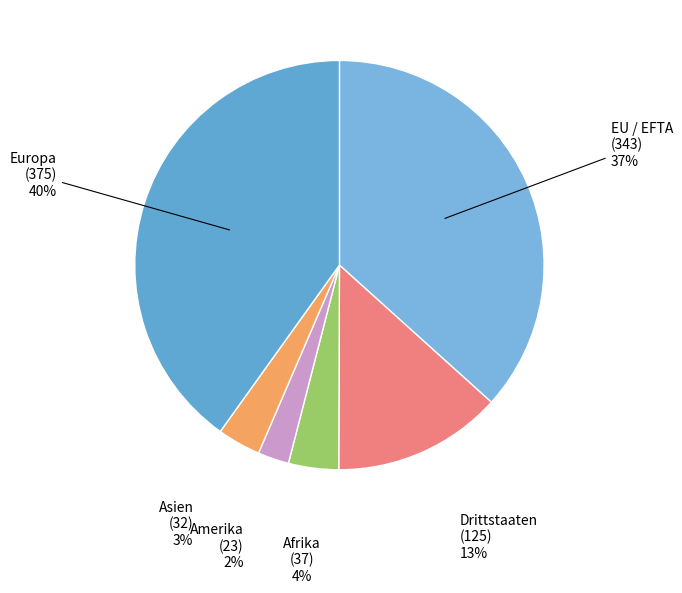

Between Afrika and Drittstaaten, which is larger?

Drittstaaten